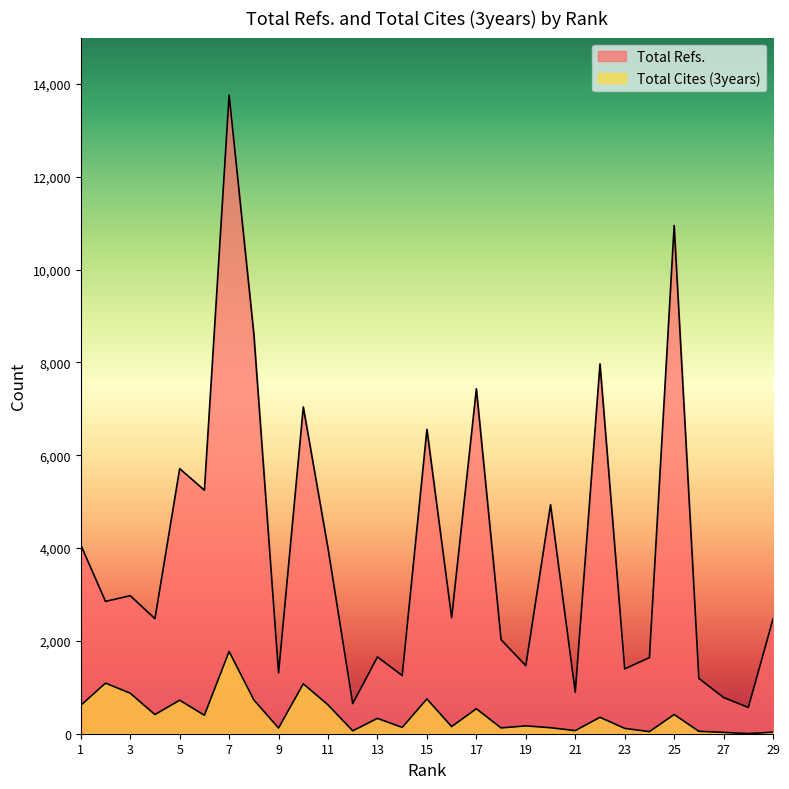

What is the smallest value displayed?

3